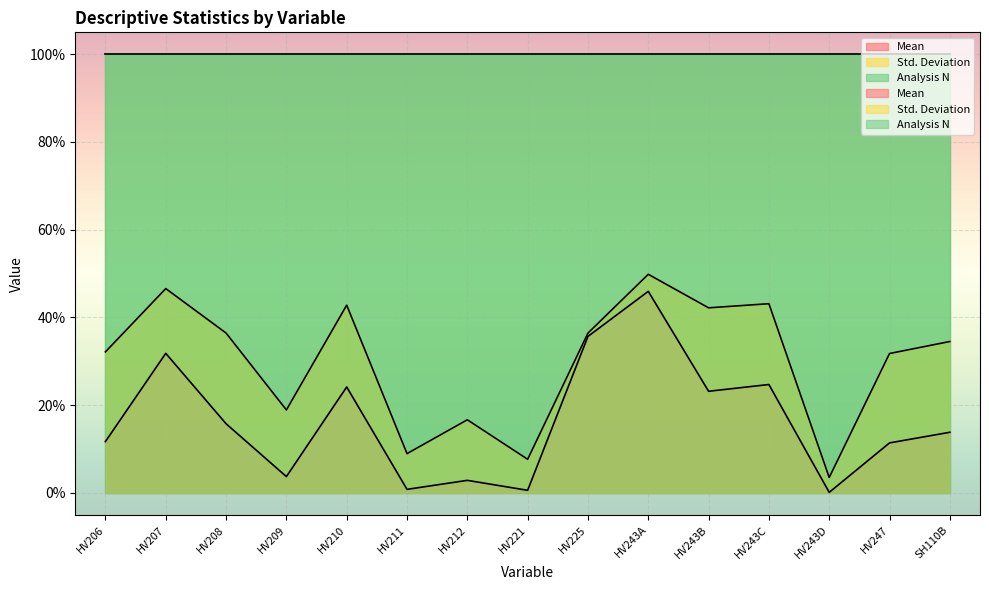

Reading right to left, list all the values displayed in this chart.

Mean: 0.1	0.1	0.0	0.2	0.2	0.5	0.4	0.0	0.0	0.0	0.2	0.0	0.2	0.3	0.1
Std. Deviation: 0.3	0.3	0.0	0.4	0.4	0.5	0.4	0.1	0.2	0.1	0.4	0.2	0.4	0.5	0.3